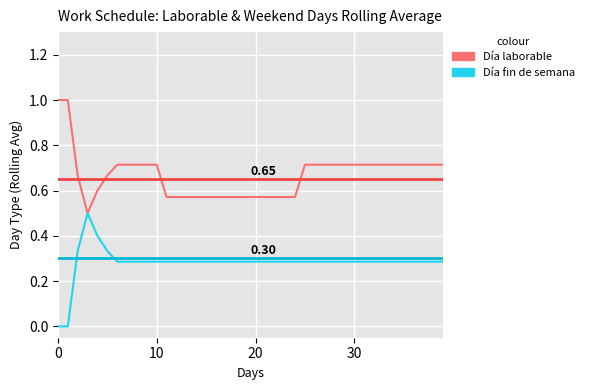

List the series in order of their peak value, highest first.

Día laborable, Día de fin de semana